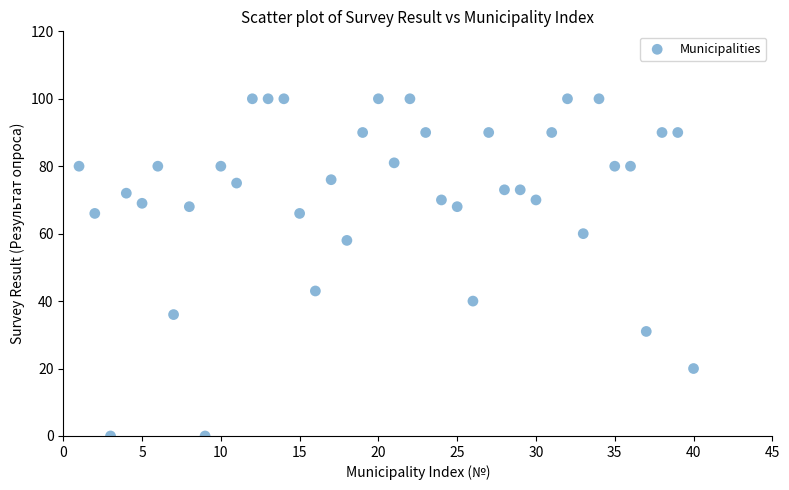

What is the range of Y values (max minus min)?

100